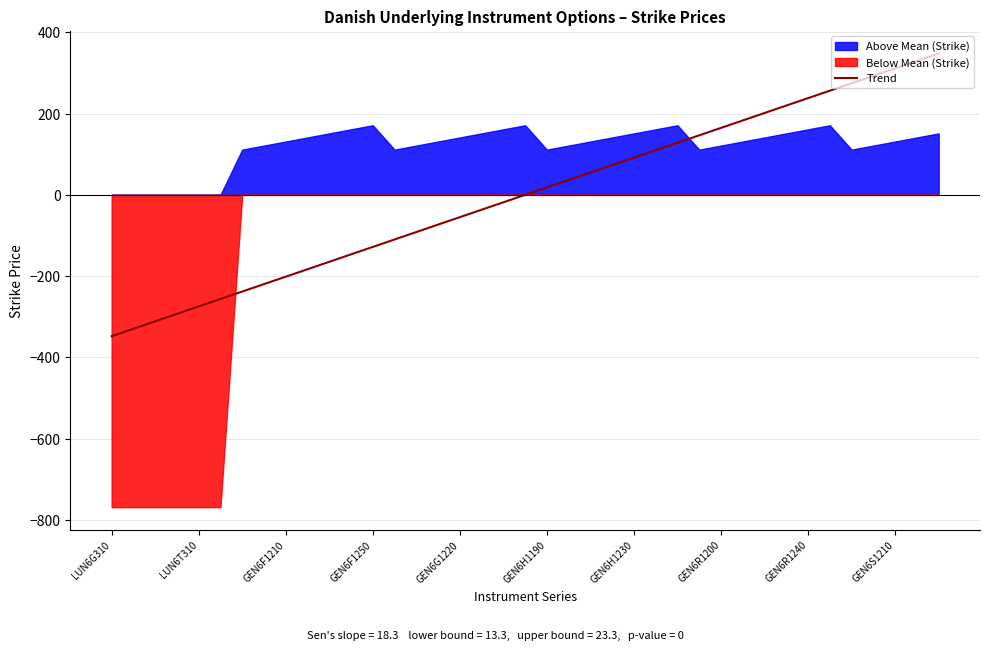

What is the lowest value of the Trend series?

-347.9